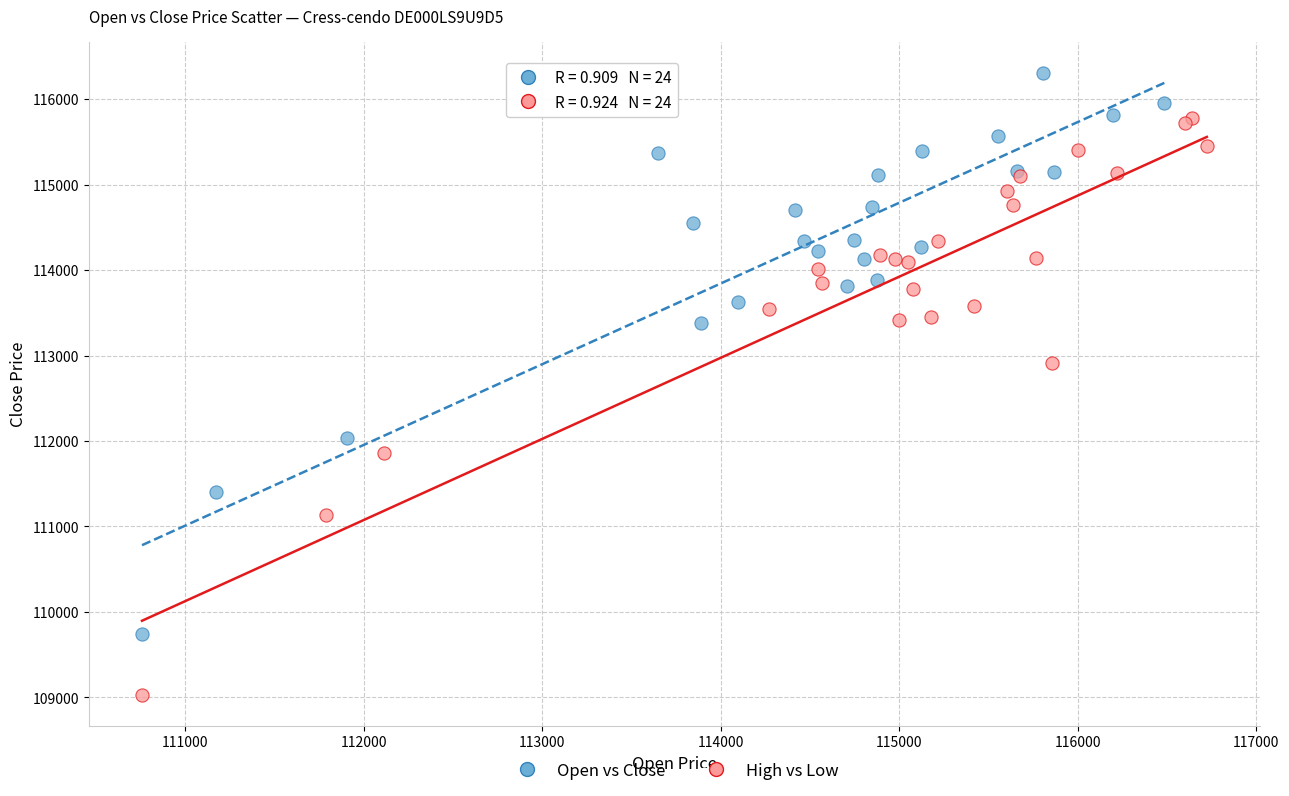

Which series contains the highest Y value?

Open vs Close